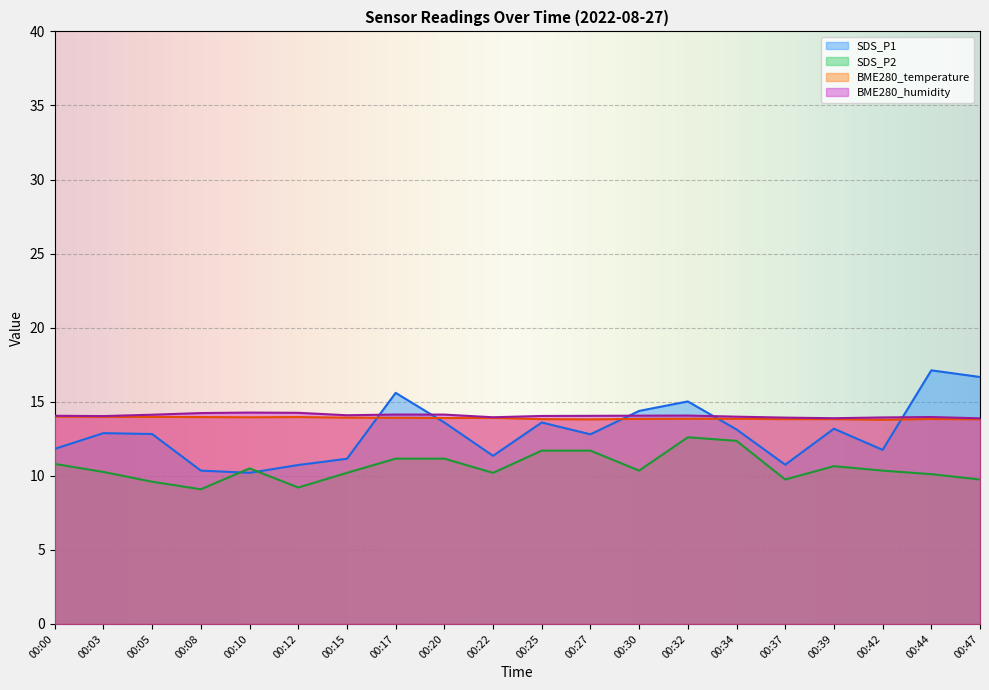

Reading left to right, what are all the values shown in this chart?

SDS_P1: 11.8	12.9	12.8	10.3	10.2	10.7	11.2	15.6	13.6	11.3	13.6	12.8	14.4	15.0	13.1	10.8	13.2	11.8	17.1	16.7
SDS_P2: 10.8	10.3	9.6	9.1	10.5	9.2	10.2	11.2	11.2	10.2	11.7	11.7	10.4	12.6	12.4	9.8	10.6	10.4	10.1	9.8
BME280_temperature: 14.0	14.0	14.0	14.0	13.9	14.0	13.9	13.9	13.9	13.9	13.8	13.8	13.8	13.8	13.8	13.8	13.8	13.8	13.8	13.8
BME280_humidity: 14.1	14.0	14.1	14.2	14.3	14.3	14.1	14.1	14.1	14.0	14.0	14.0	14.1	14.1	14.0	13.9	13.9	13.9	14.0	13.9